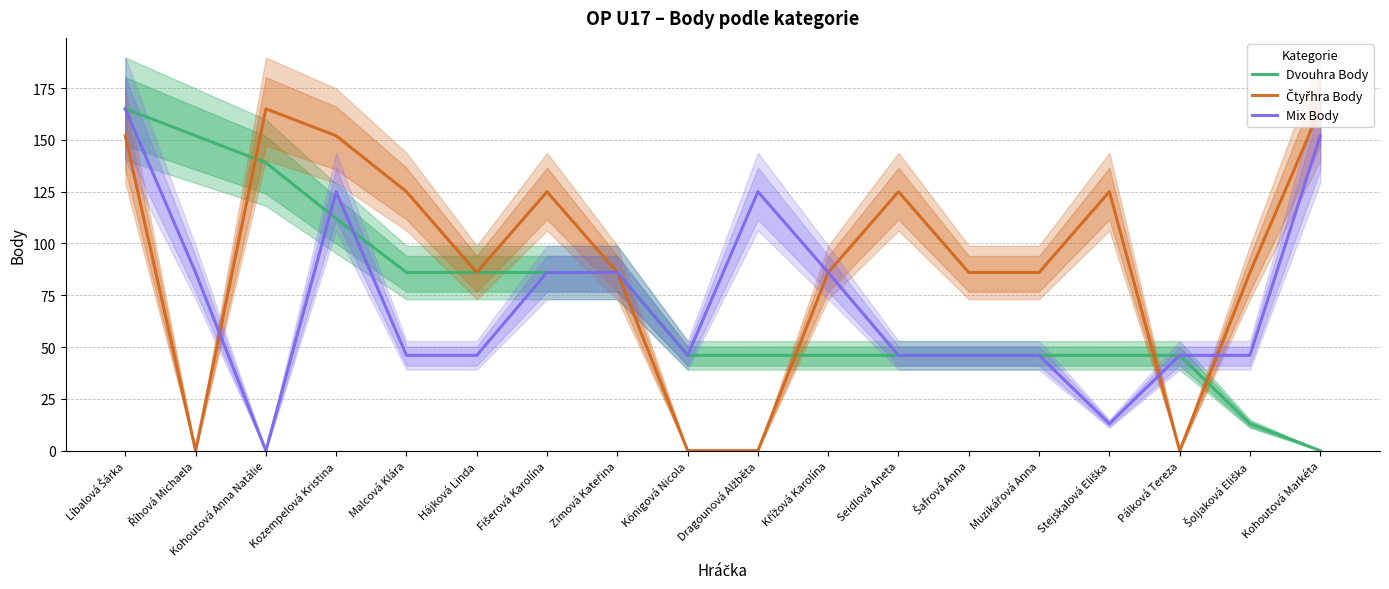

True or false: Dvouhra Body and Čtyřhra Body intersect in this chart.

True